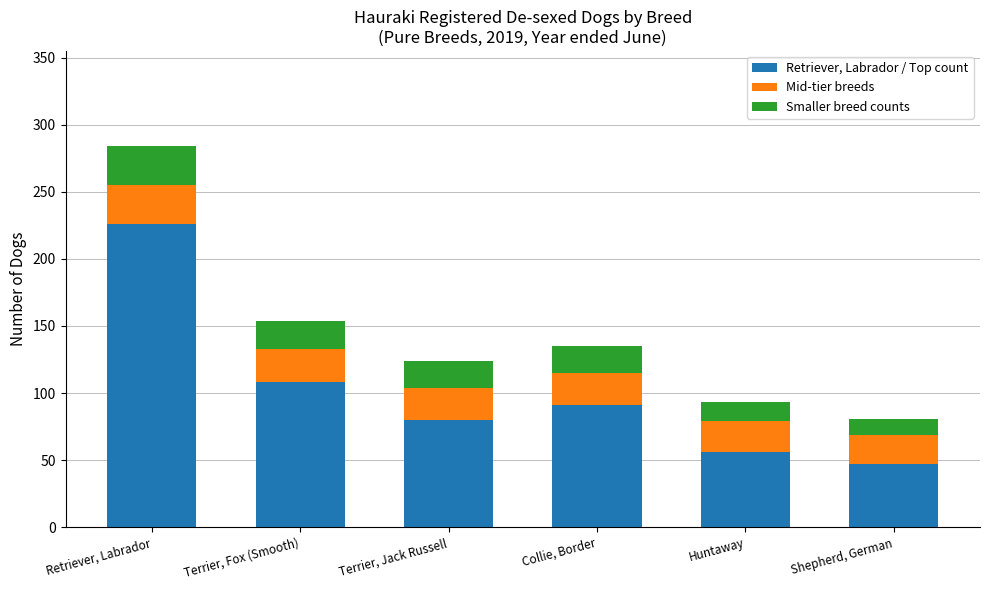

How many values in the Retriever, Labrador / Top count series are below 91?

3